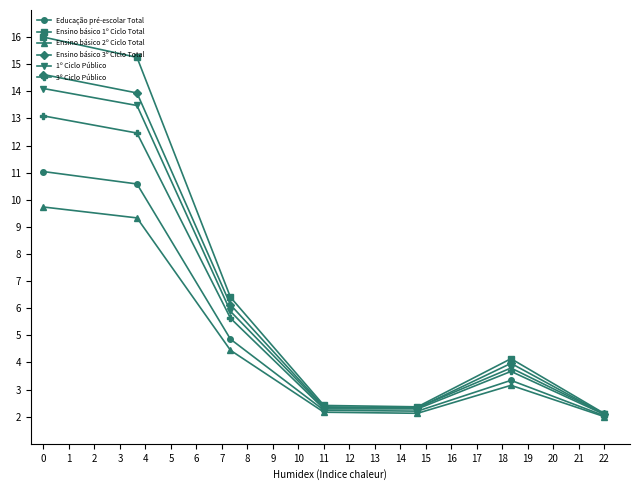

List the series in order of their peak value, lowest first.

Ensino básico 2º Ciclo Total, Educação pré-escolar Total, 3º Ciclo Público, 1º Ciclo Público, Ensino básico 3º Ciclo Total, Ensino básico 1º Ciclo Total